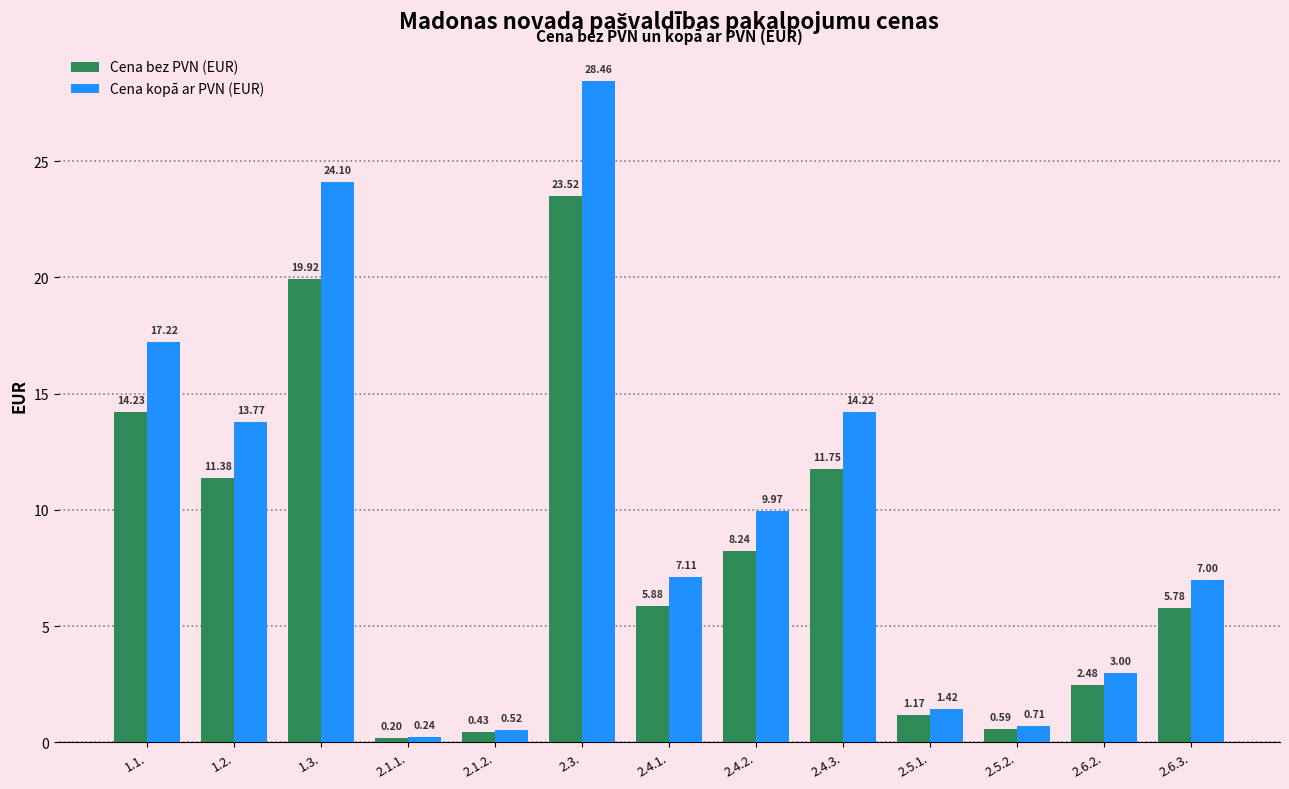

At 1.3., list the series in order from smallest to largest.

Cena bez PVN (EUR), Cena kopā ar PVN (EUR)